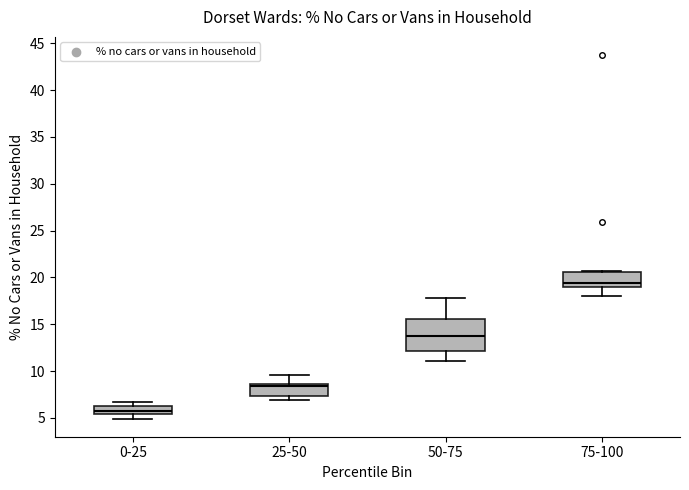

Which box is the tallest, from its lower edge to its upper edge?

50-75